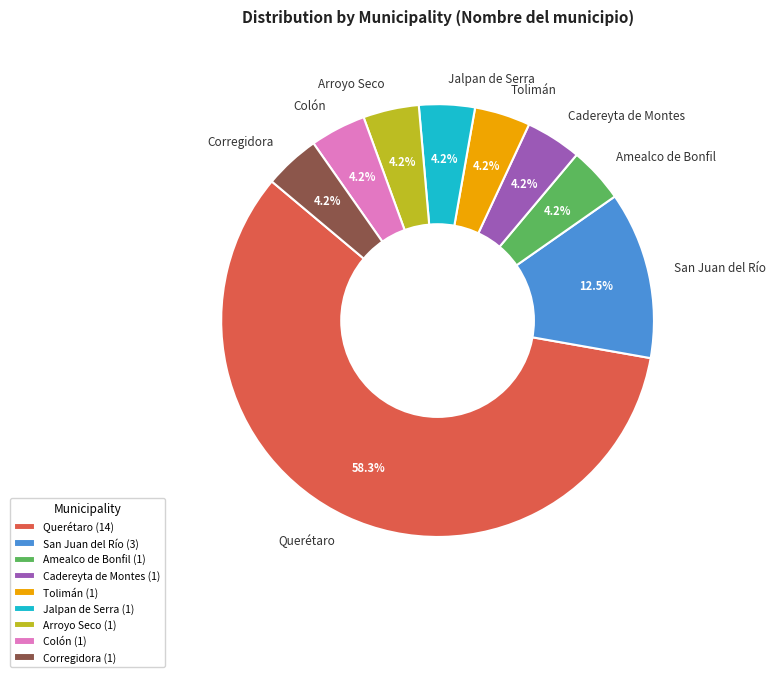

What is the largest slice in the pie chart?

Querétaro